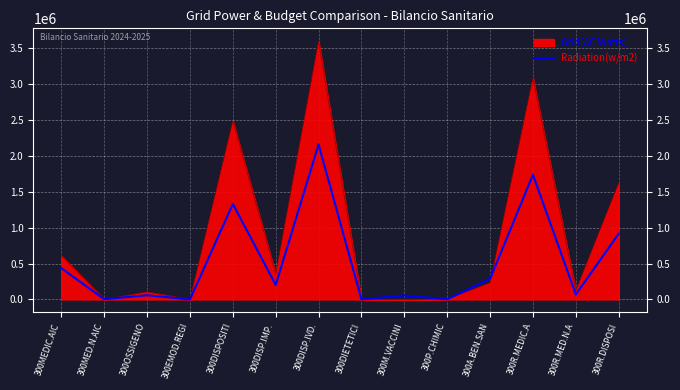

What is the value of the 2nd point from the left?

3132.7